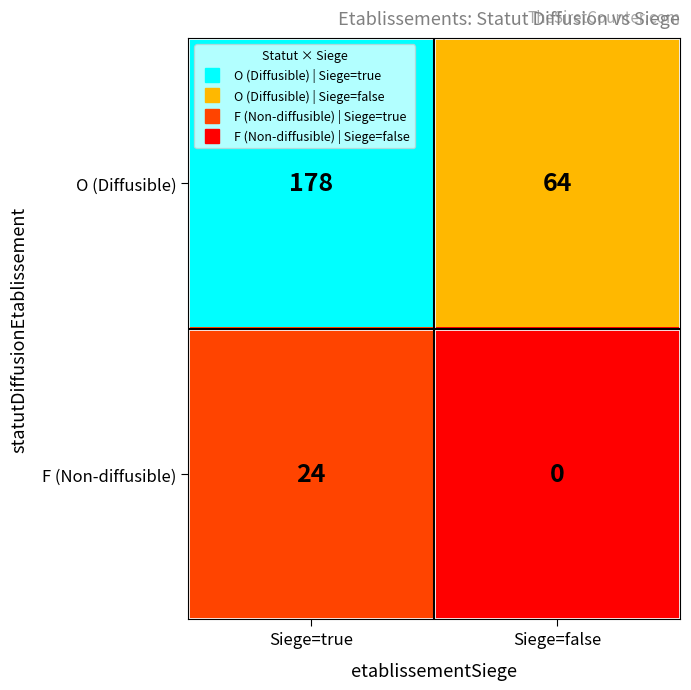

Which series has the largest total across all categories?

O (Diffusible)